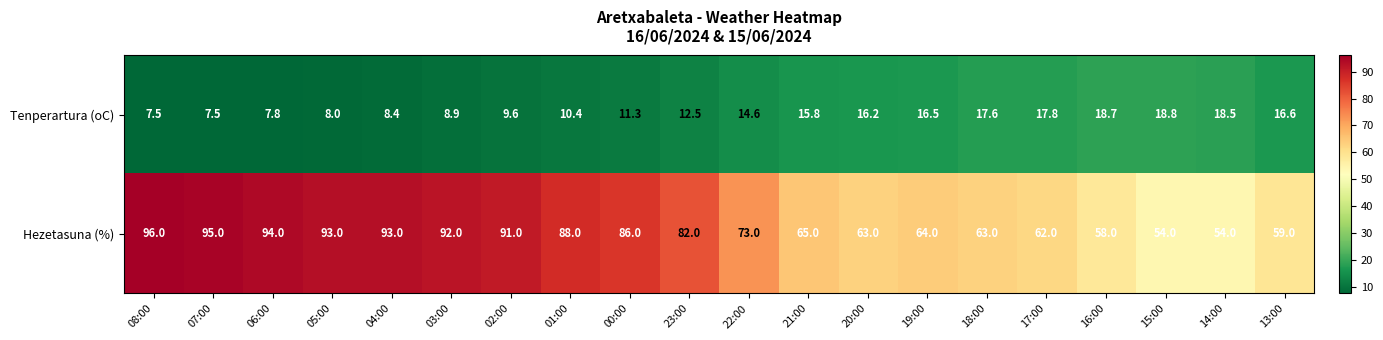

At how many categories does at least one series exceed 18?

20